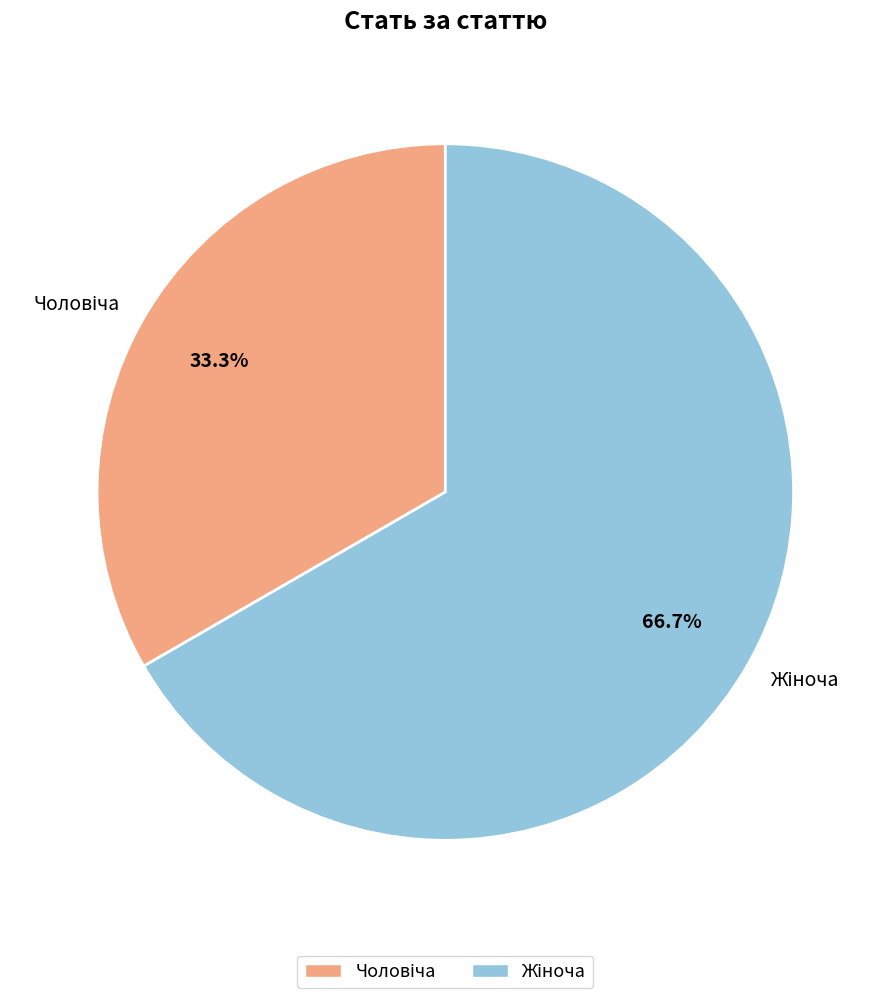

Is there any slice that represents more than half of the pie?

Yes